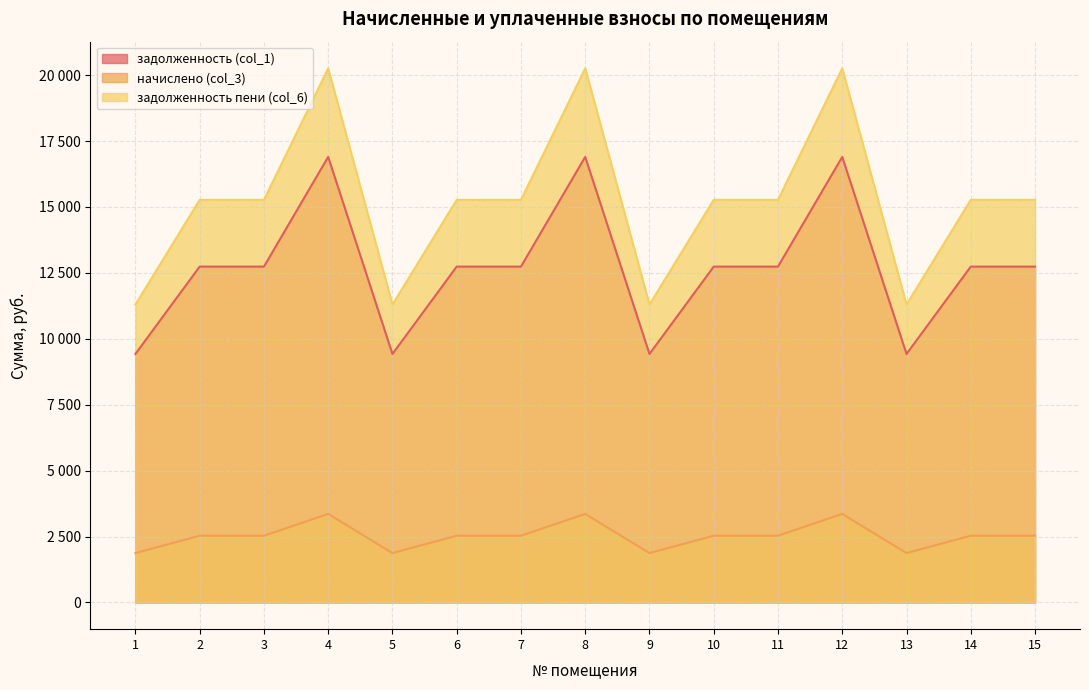

Which has a higher value, 12 or 8?

12